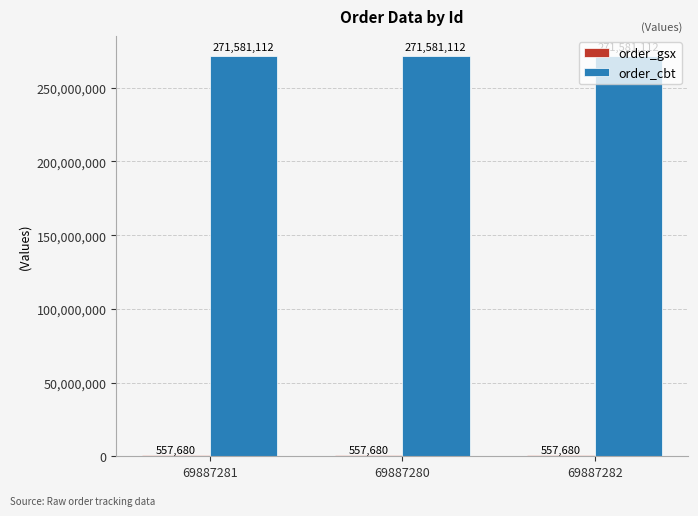

What is the total value across all series at 69887281?

272138792